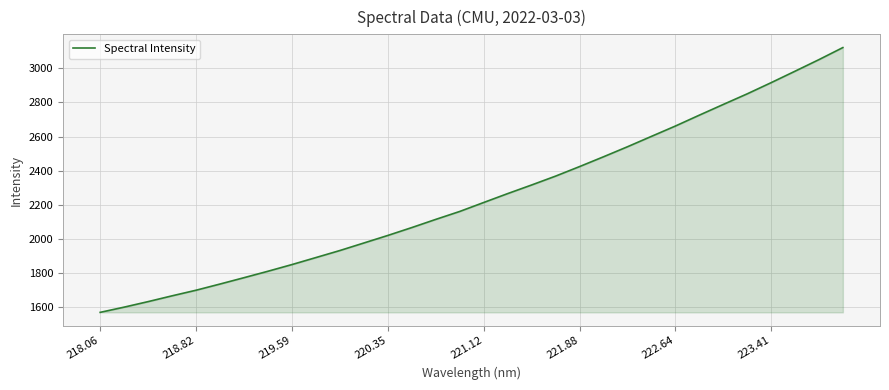

What is the minimum value shown in the chart?

1571.2